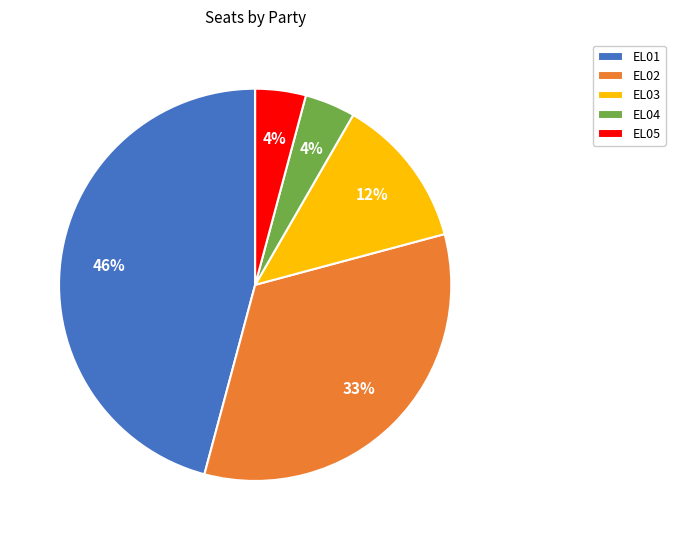

Between EL04 and EL01, which is larger?

EL01